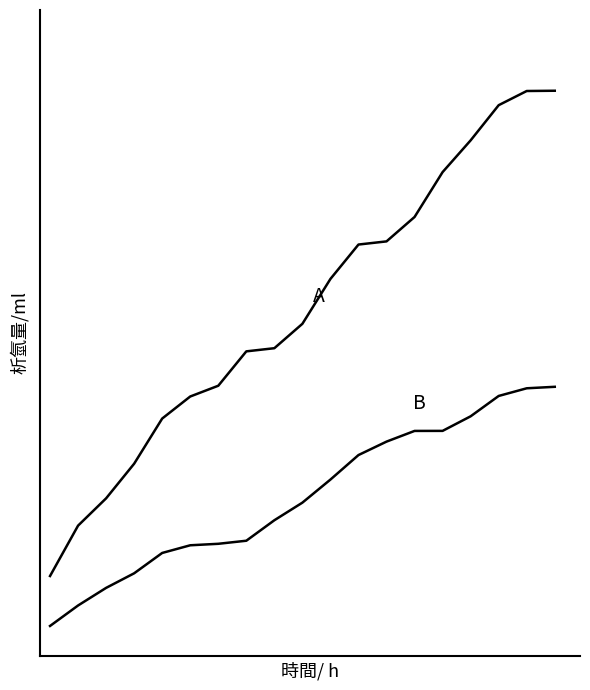

The value of A at 8 is 0.4. True or false?

False